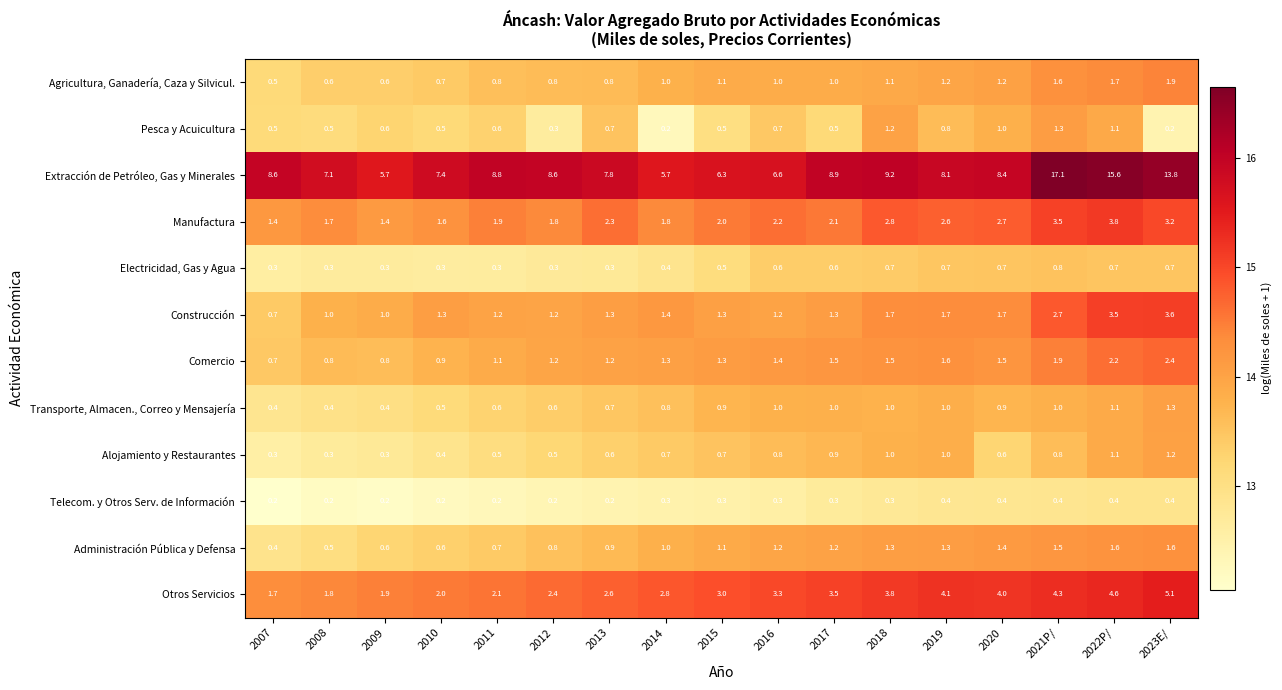

Between 2015 and 2019, which series saw the biggest shift?

Extracción de Petróleo, Gas y Minerales